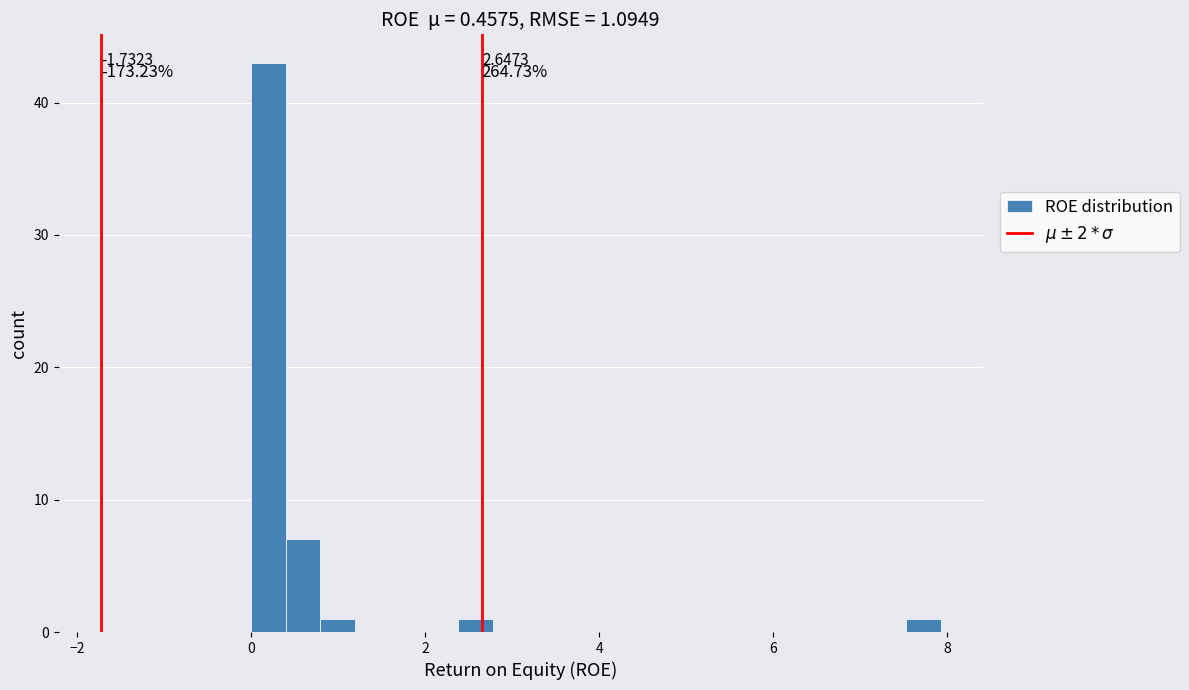

Read against the x-axis, roughly where is the centre of the tallest bar?

0.2